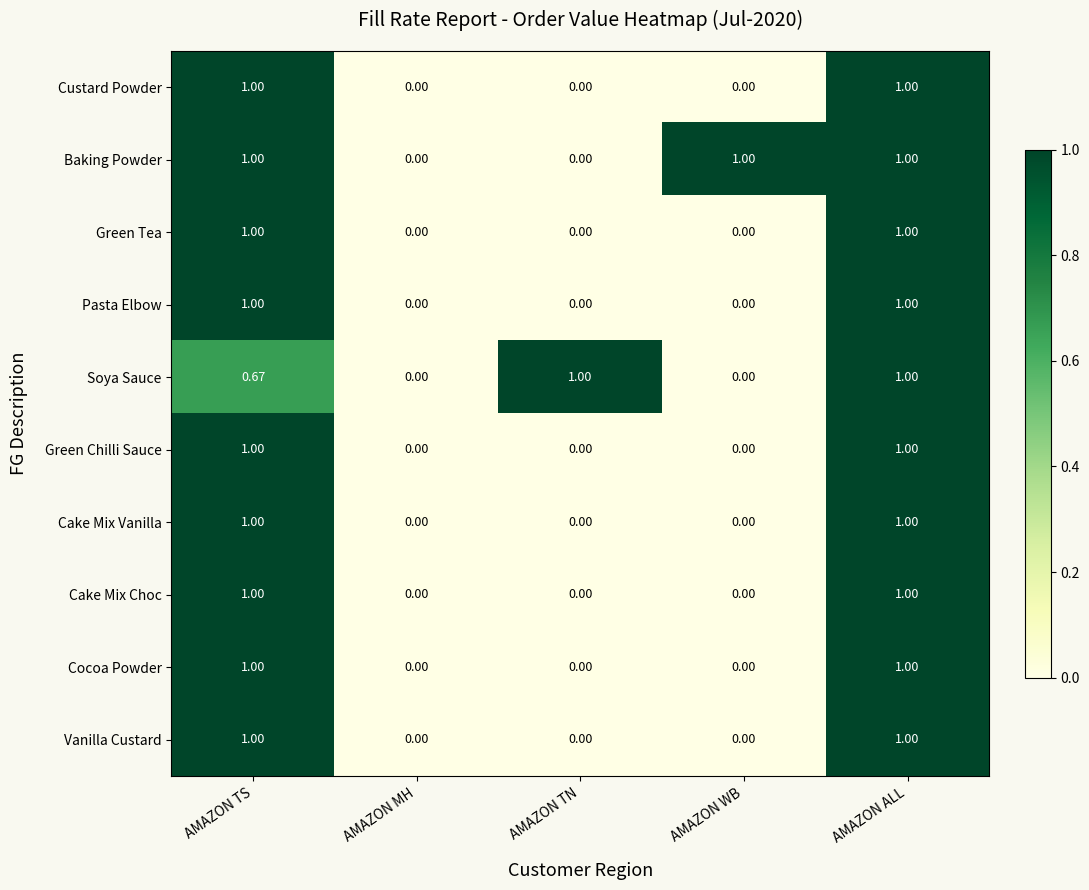

Which series has the largest total across all categories?

Baking Powder